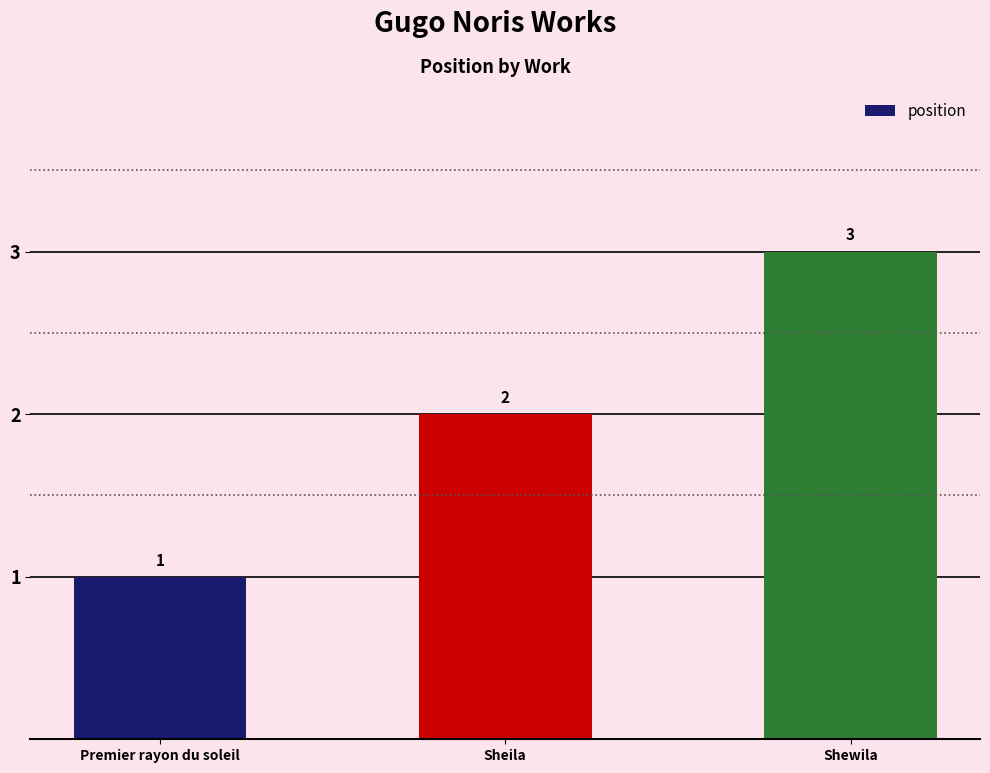

At which category does the chart reach its minimum across all series?

Premier rayon du soleil